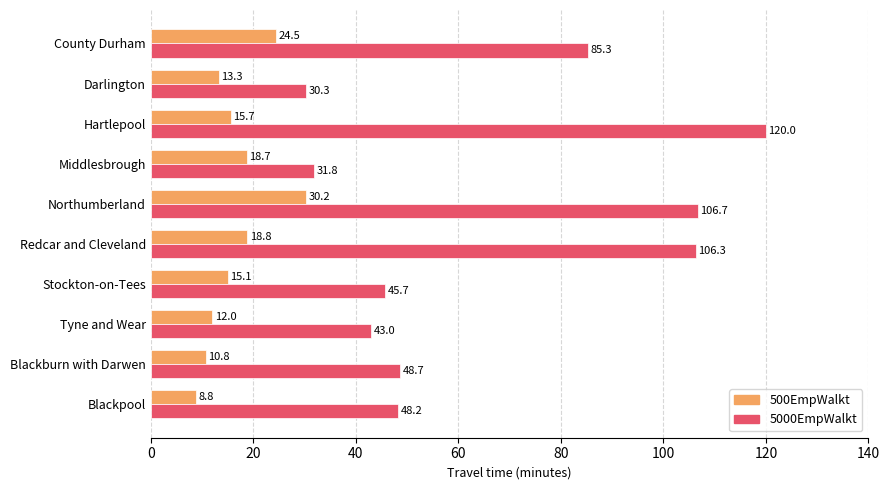

At County Durham, list the series in order from largest to smallest.

5000EmpWalkt, 500EmpWalkt